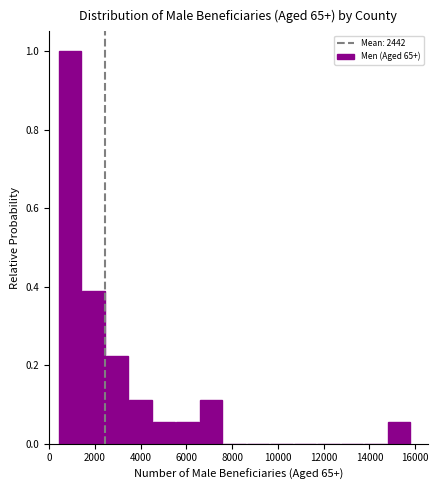

Reading left to right, transcribe this chart: for each bar, give the range it covers on the x-axis and its height. Neither the bar edges nor the heights are printed on the chart, so give them approximately, as read against the axes.

400 to 1400: 1.00
1400 to 2400: 0.38
2400 to 3600: 0.22
3600 to 4600: 0.12
4600 to 5600: 0.06
5600 to 6600: 0.06
6600 to 7600: 0.12
7600 to 8600: 0
8600 to 9600: 0
9600 to 10600: 0
10600 to 11800: 0
11800 to 12800: 0
12800 to 13800: 0
13800 to 14800: 0
14800 to 15800: 0.06